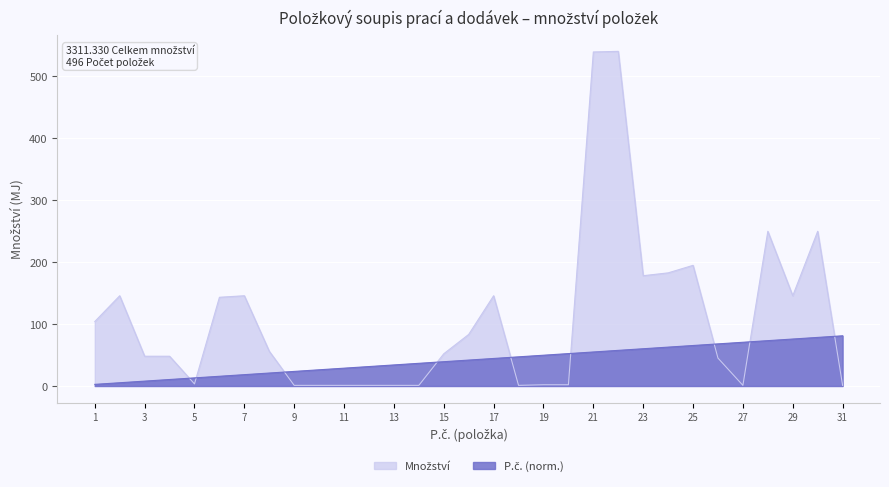

At 15, list the series in order from largest to smallest.

Množství, P.č.